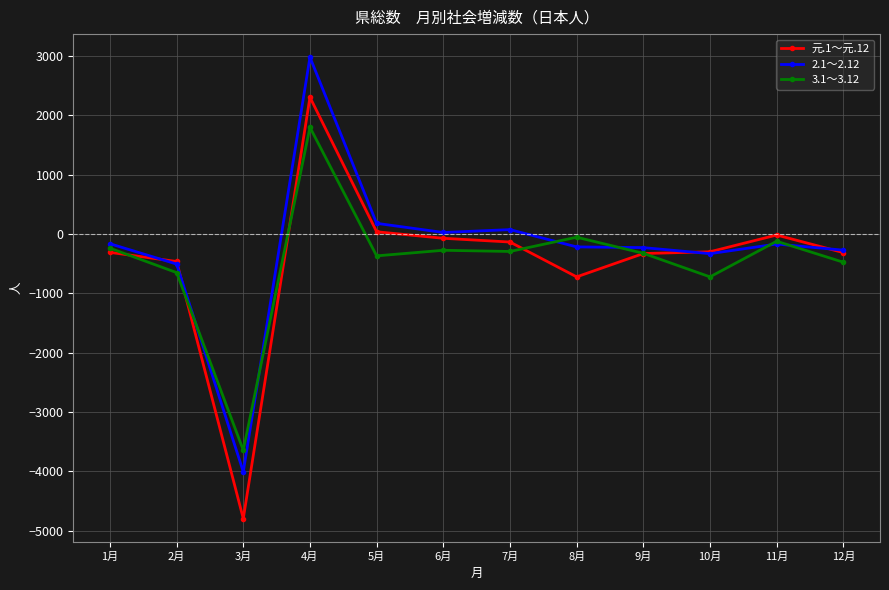

Is it true that 元.1～元.12 equals -329 at 9月?

True